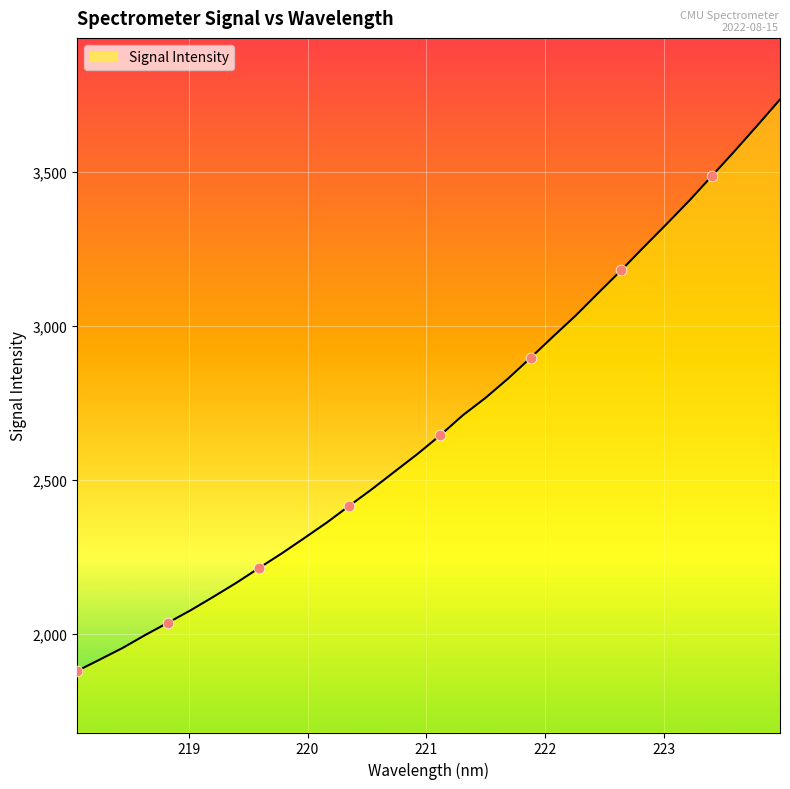

What is the difference between the maximum and minimum values?

1855.3